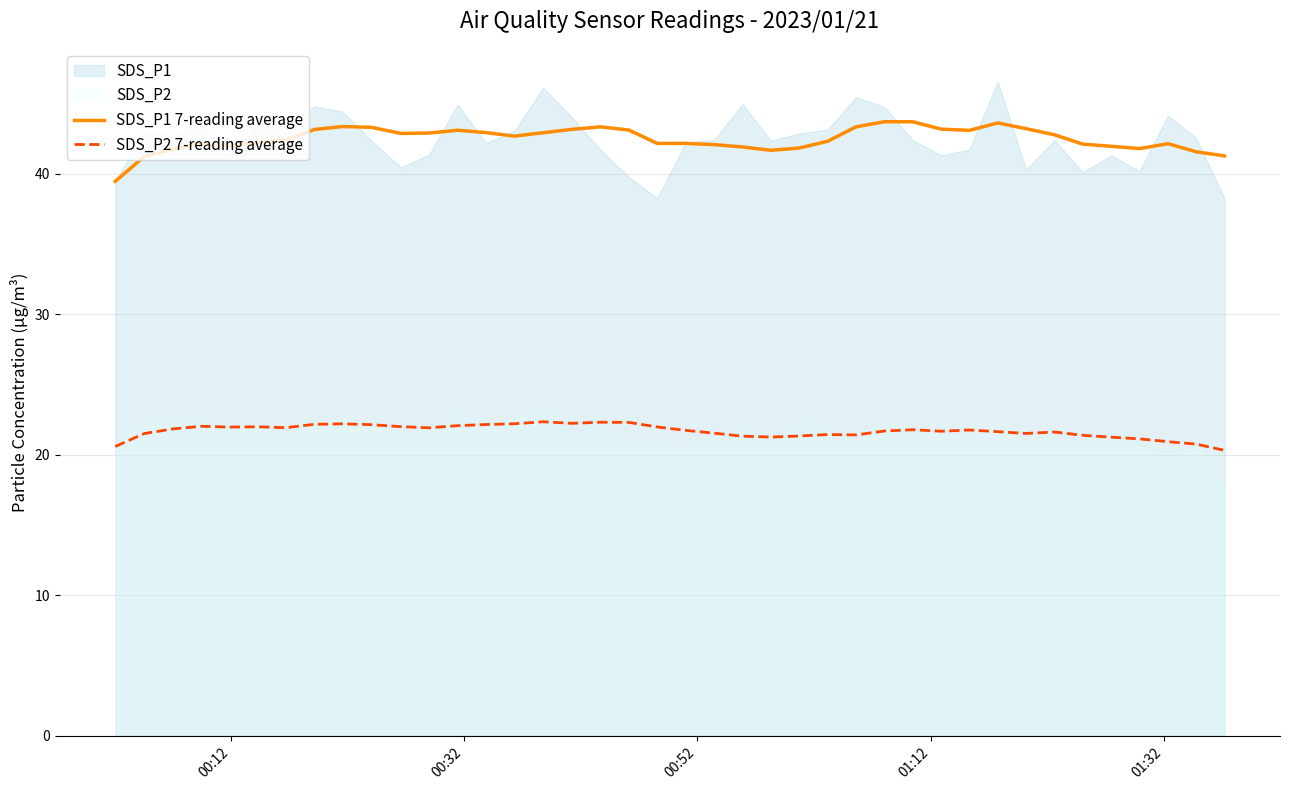

Rank the series by their average value, from lowest to highest.

SDS_P2 7-reading average, SDS_P1 7-reading average